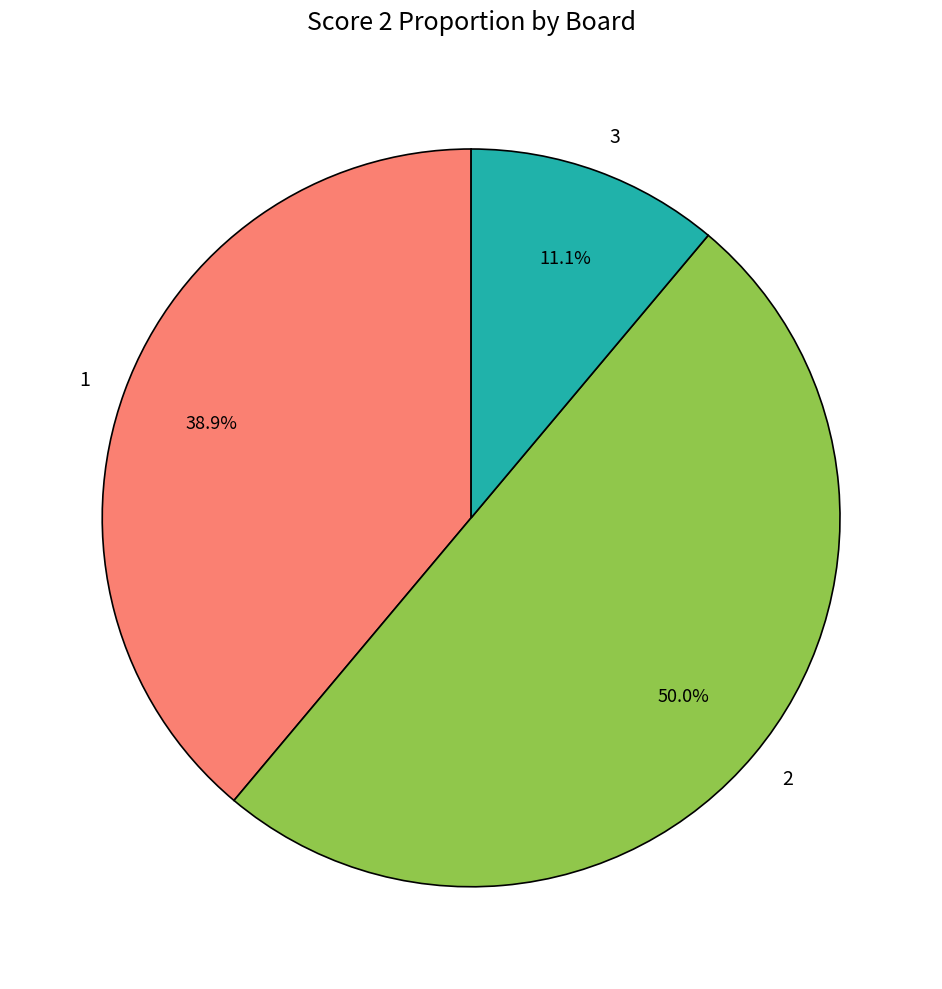

Rank the categories by value from lowest to highest.

3, 1, 2